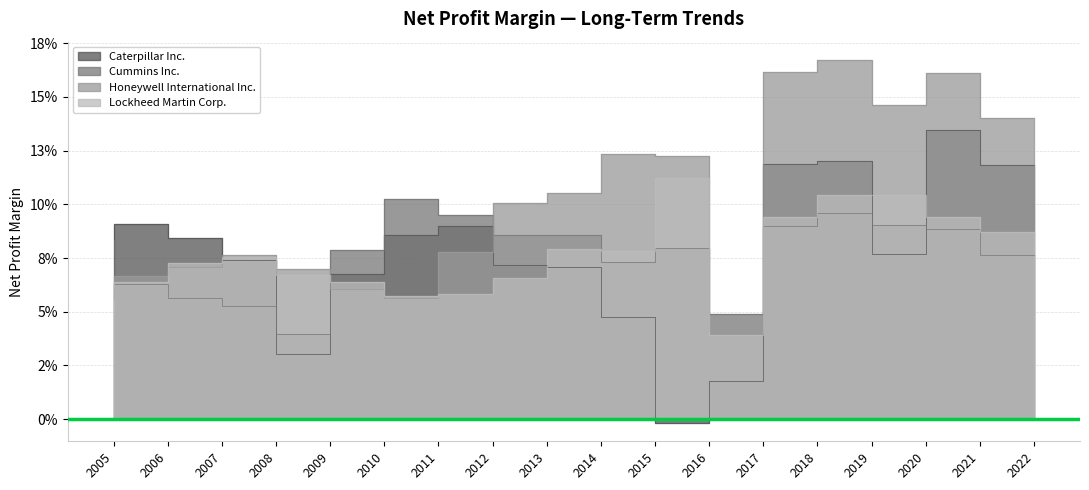

True or false: Caterpillar Inc. has more than 2 interior local peaks.

True